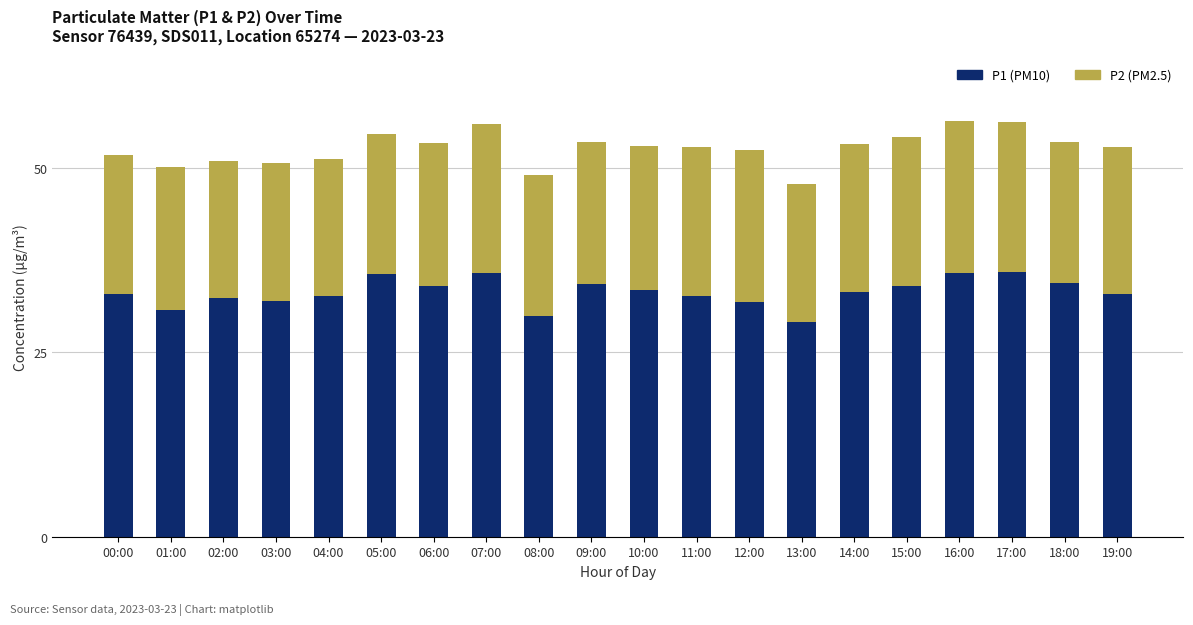

What is the total value across all series at 00:00?

51.8